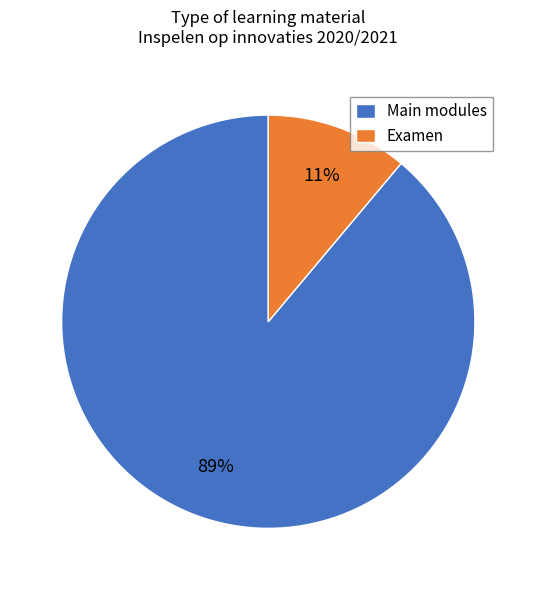

Count the number of slices in the pie.

2